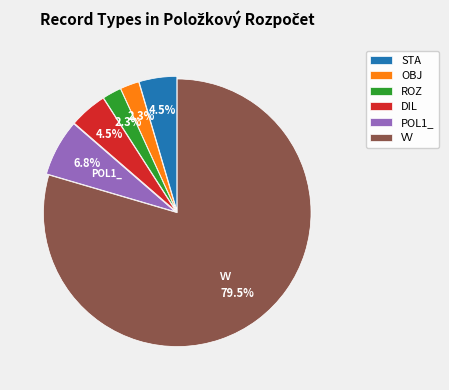

To the nearest percent, what is the average slice percentage?

17%